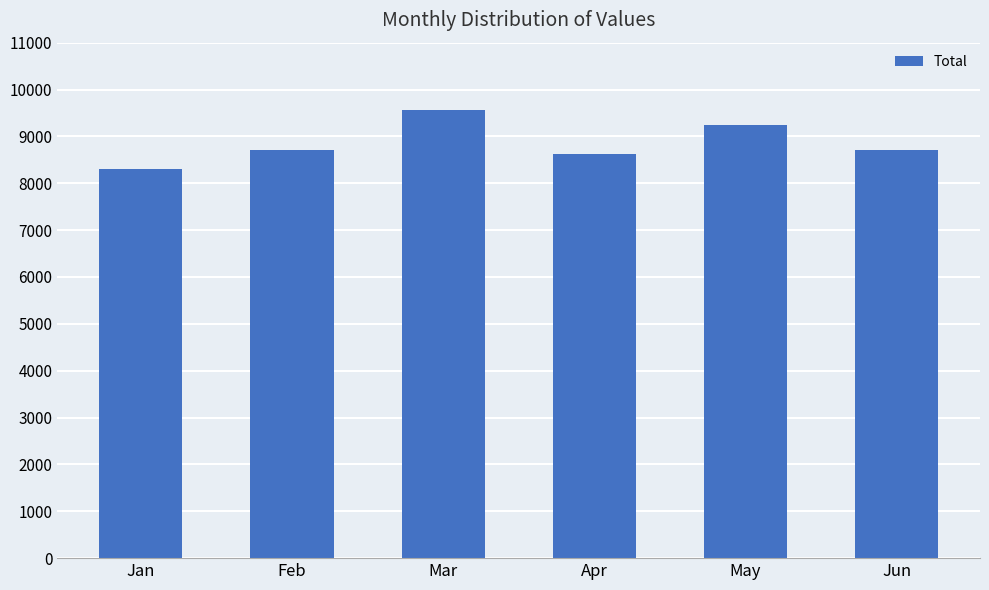

At which label is the value closest to 8937?

Jun